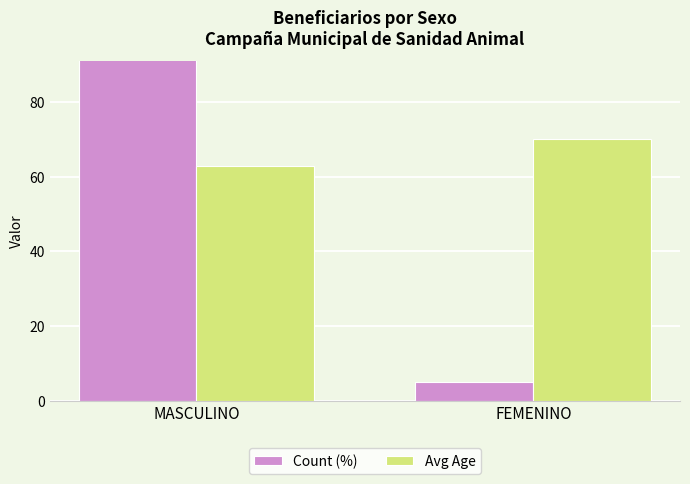

How many Avg Age values are between 62 and 70?

2